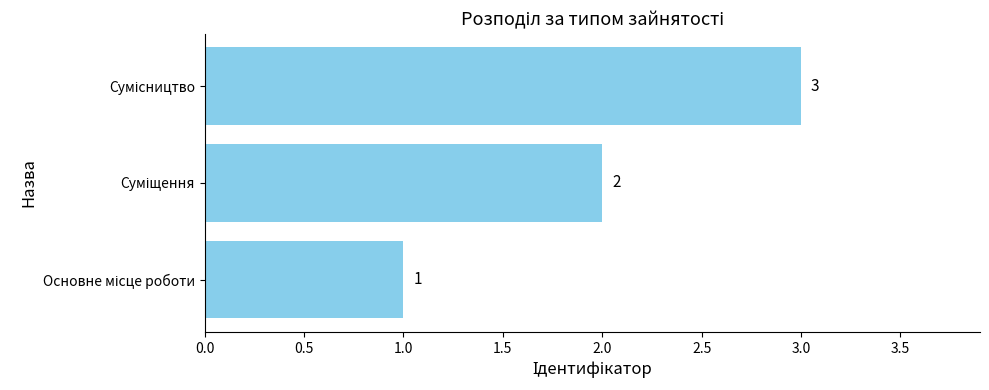

How many bars are there in total?

3